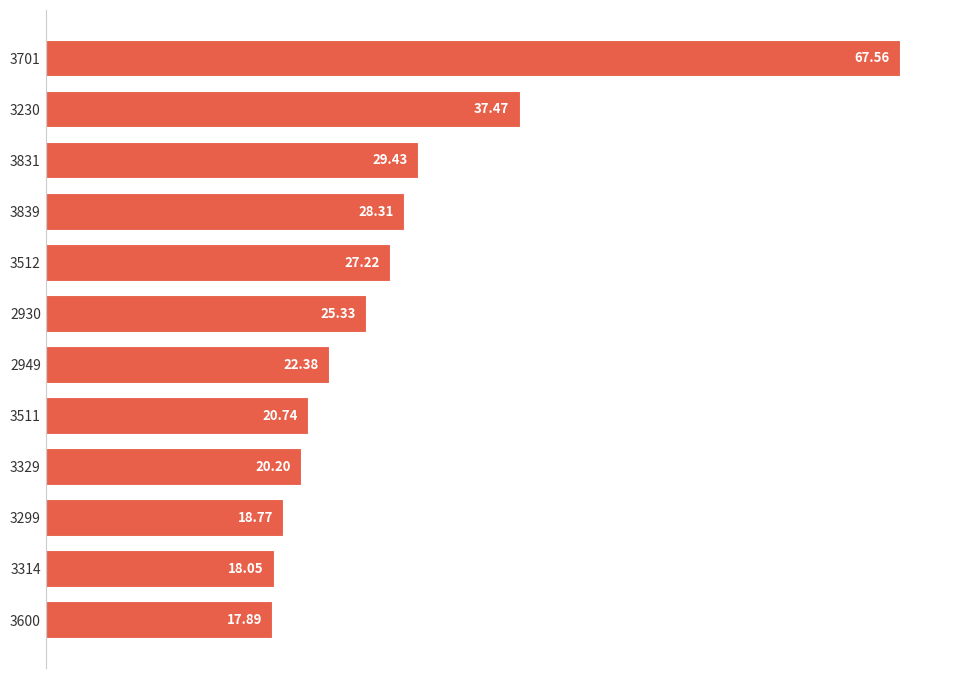

How many data points are less than 25?

6